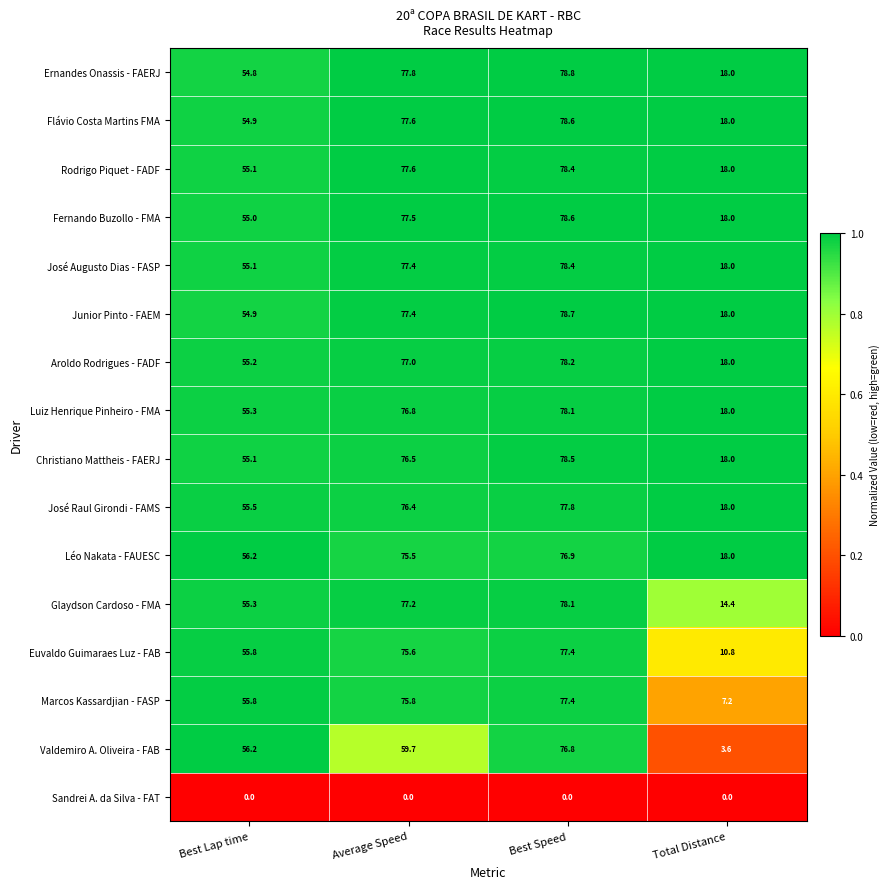

What is the sum of all Luiz Henrique Pinheiro - FMA values?

228.2